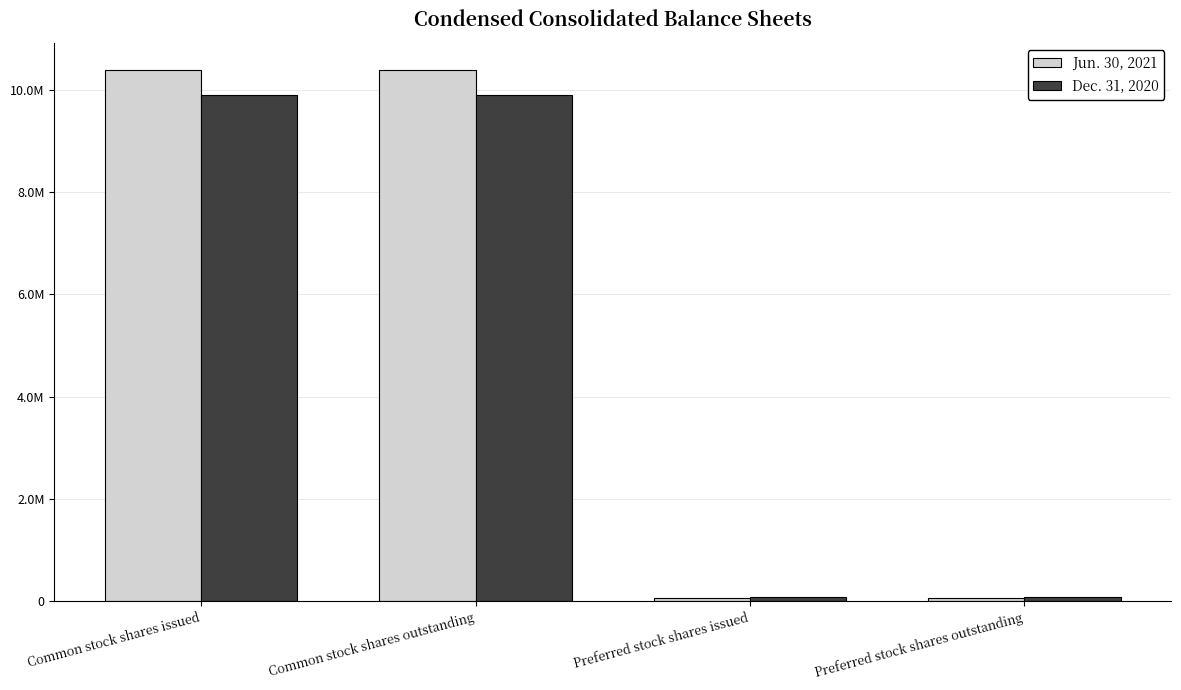

What is the total value across all series at Common stock shares issued?

20285122